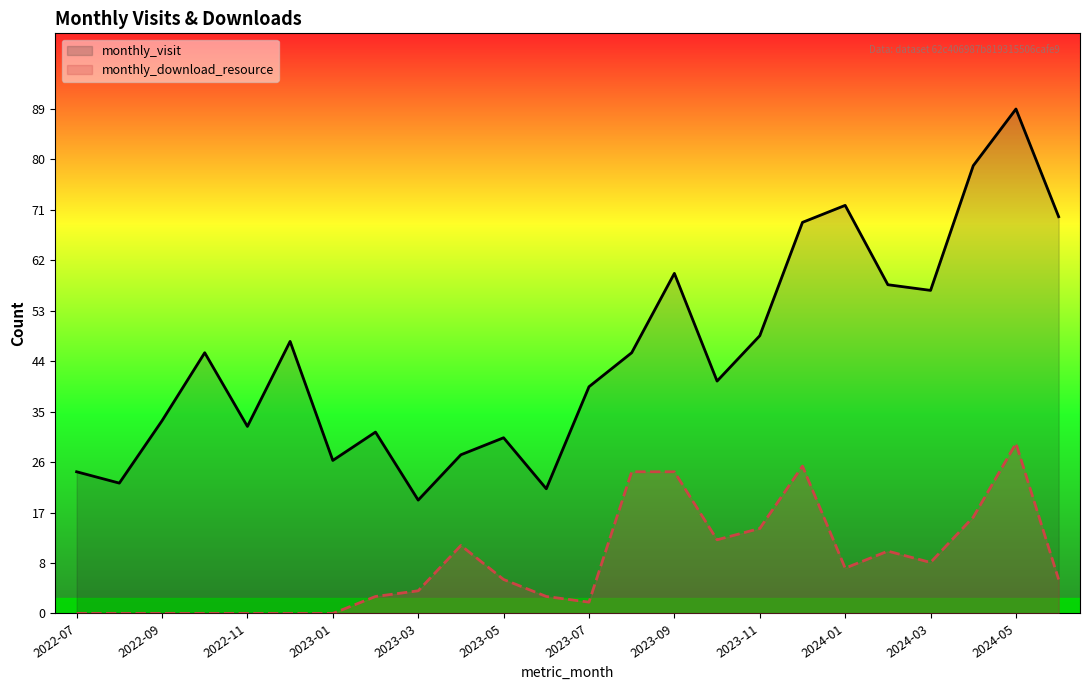

At which category does the chart reach its peak across all series?

2024-05